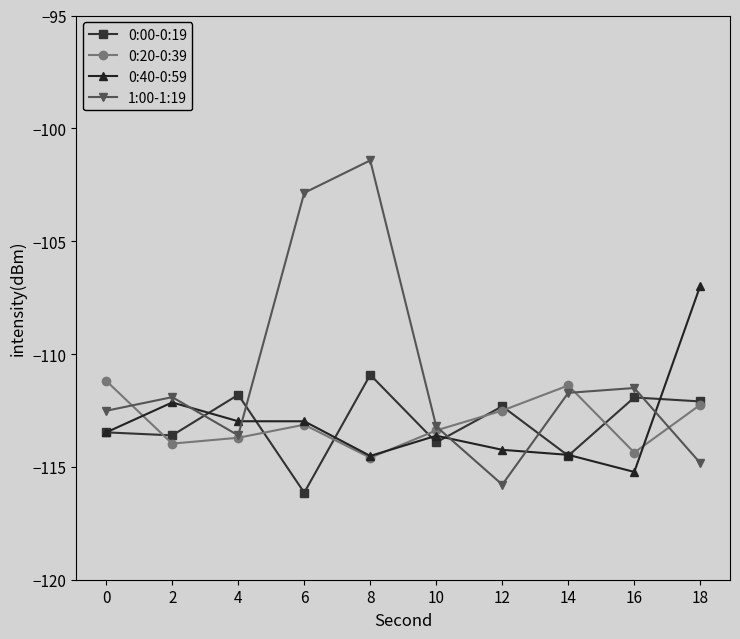

What is the value of the 0:40-0:59 point at the 8th from the left?

-114.5